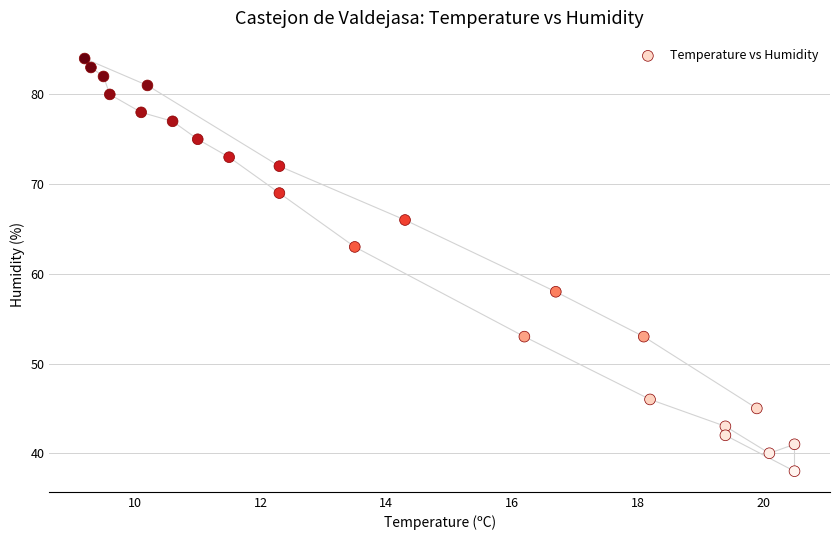

What is the range of Y values (max minus min)?

46